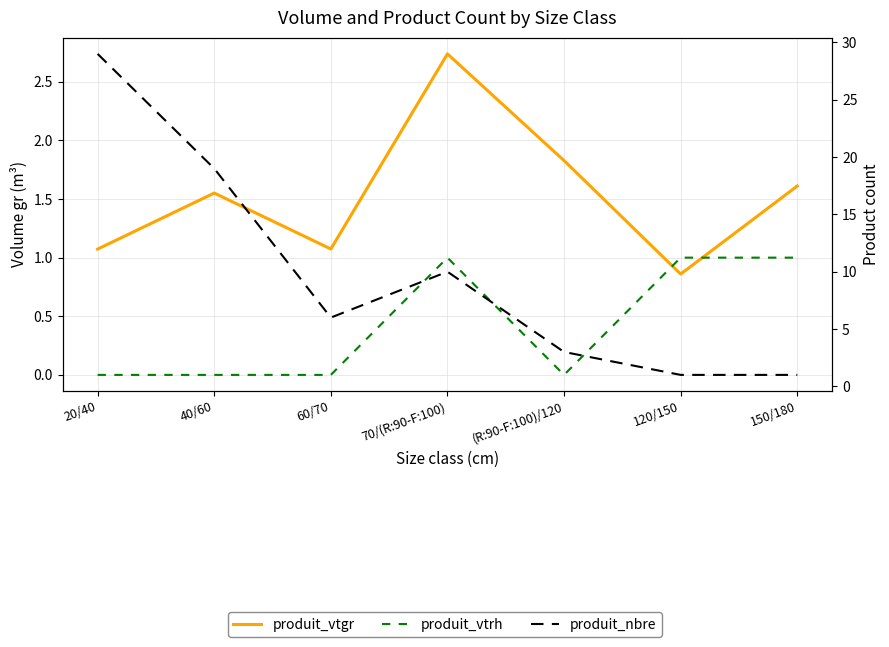

What is the value of the produit_nbre point at the 2nd from the left?

19.0